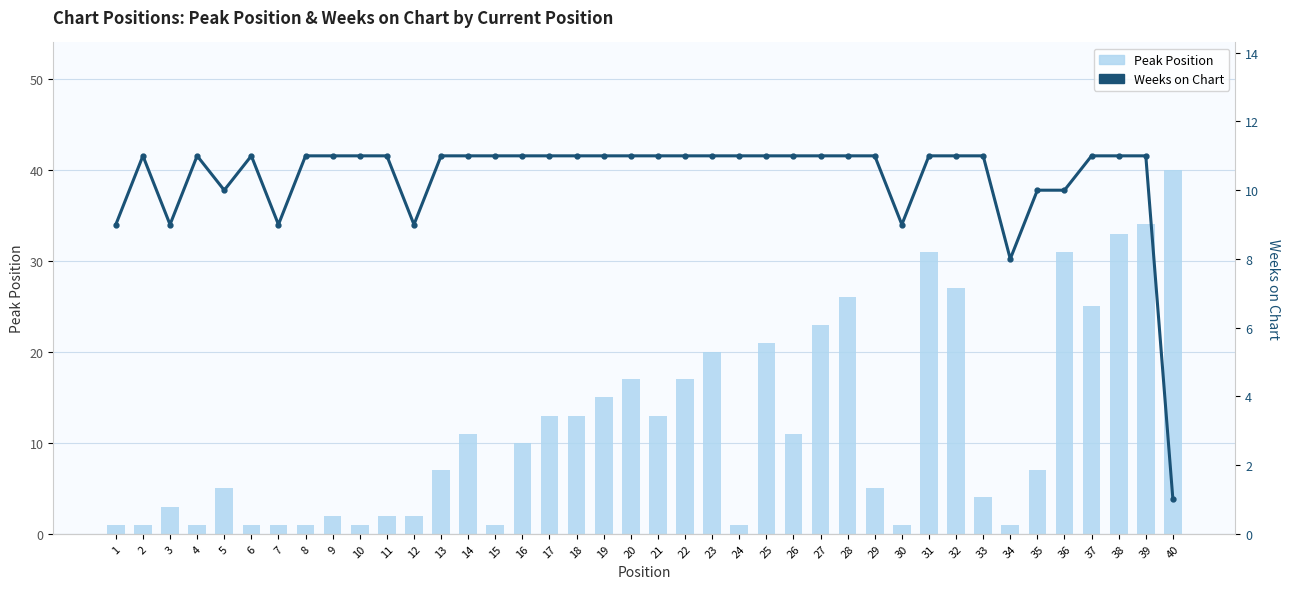

What is the lowest value of the Peak Position series?

1